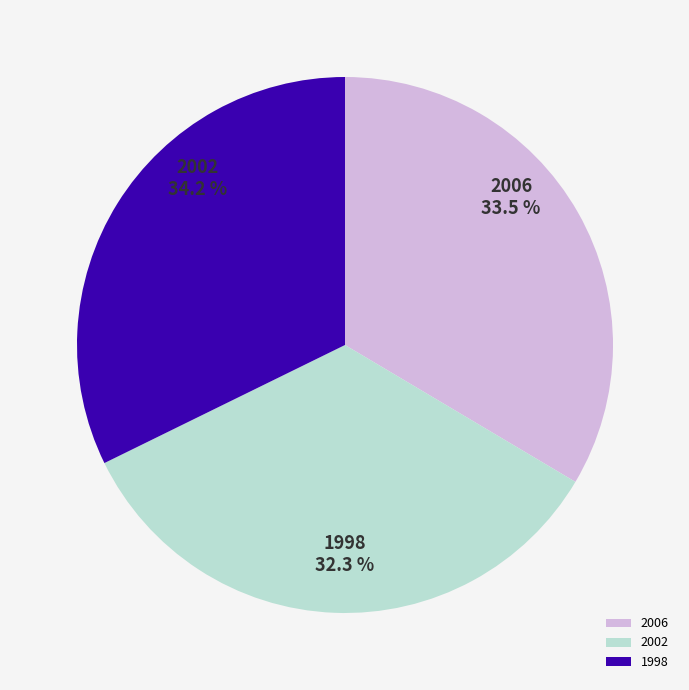

Is it true that 2006 is 44% of the pie?

False